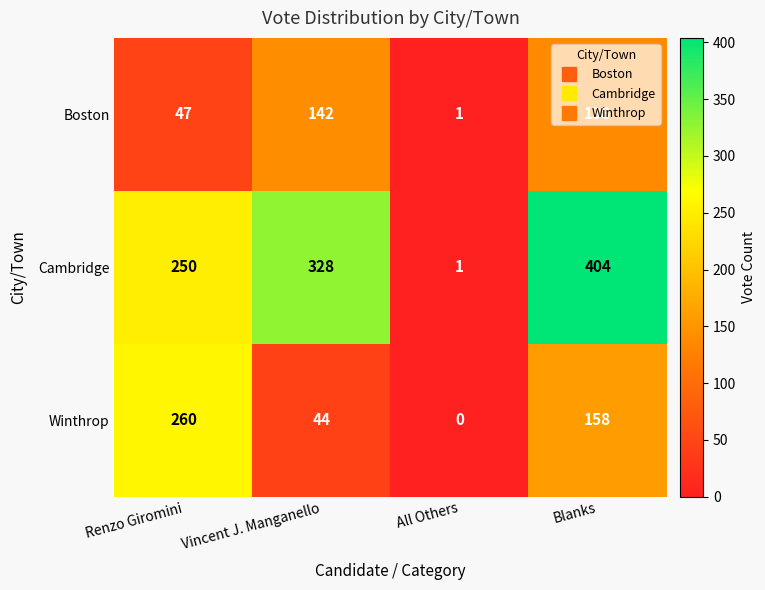

Is the value of Winthrop at All Others greater than the value of Boston at Blanks?

No